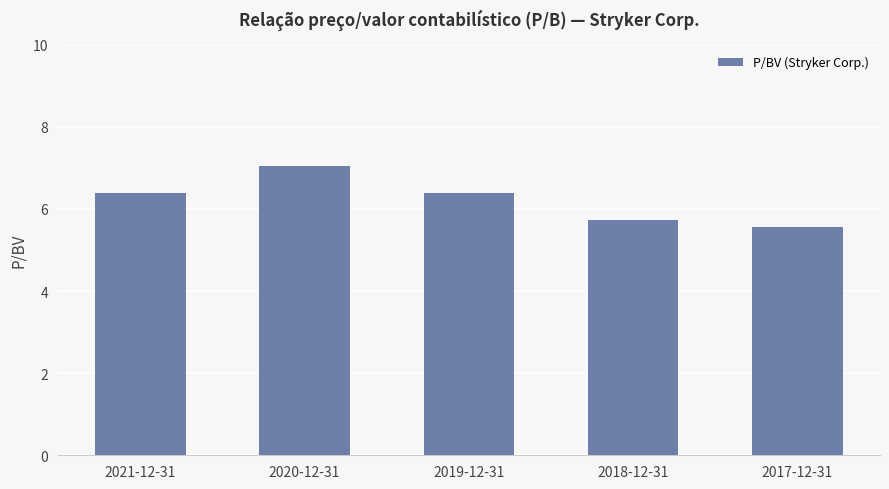

What value does the data have at 2018-12-31?

5.7